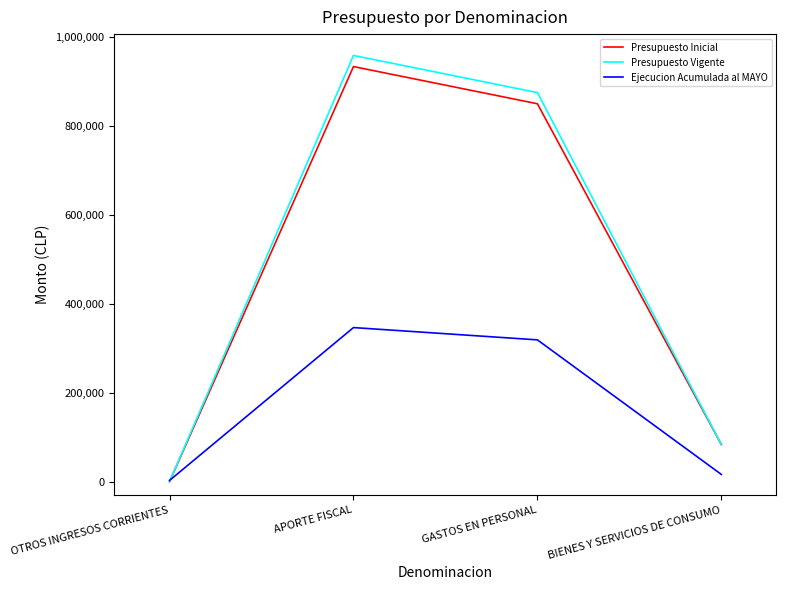

How many times do Presupuesto Inicial and Ejecucion Acumulada al MAYO cross each other?

1